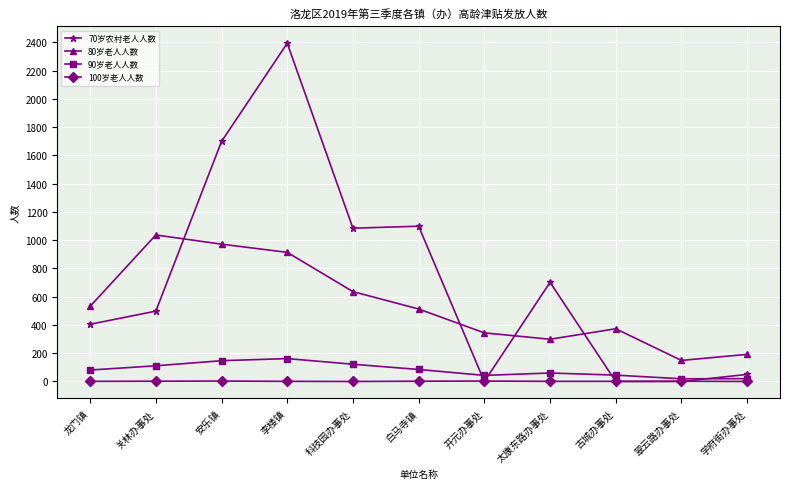

How many intersections are there between 80岁老人人数 and 70岁农村老人人数?

4